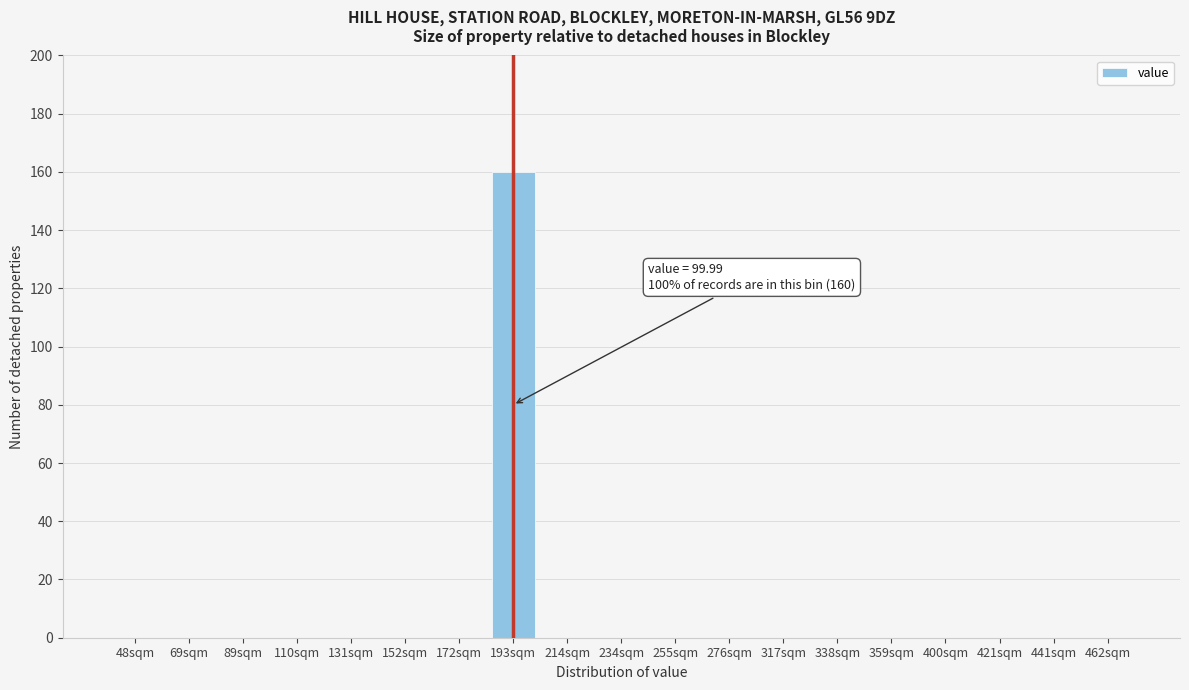

Reading left to right, transcribe all the data shown in this chart.

48sqm=0	69sqm=0	89sqm=0	110sqm=0	131sqm=0	152sqm=0	172sqm=0	193sqm=160	214sqm=0	234sqm=0	255sqm=0	276sqm=0	317sqm=0	338sqm=0	359sqm=0	400sqm=0	421sqm=0	441sqm=0	462sqm=0